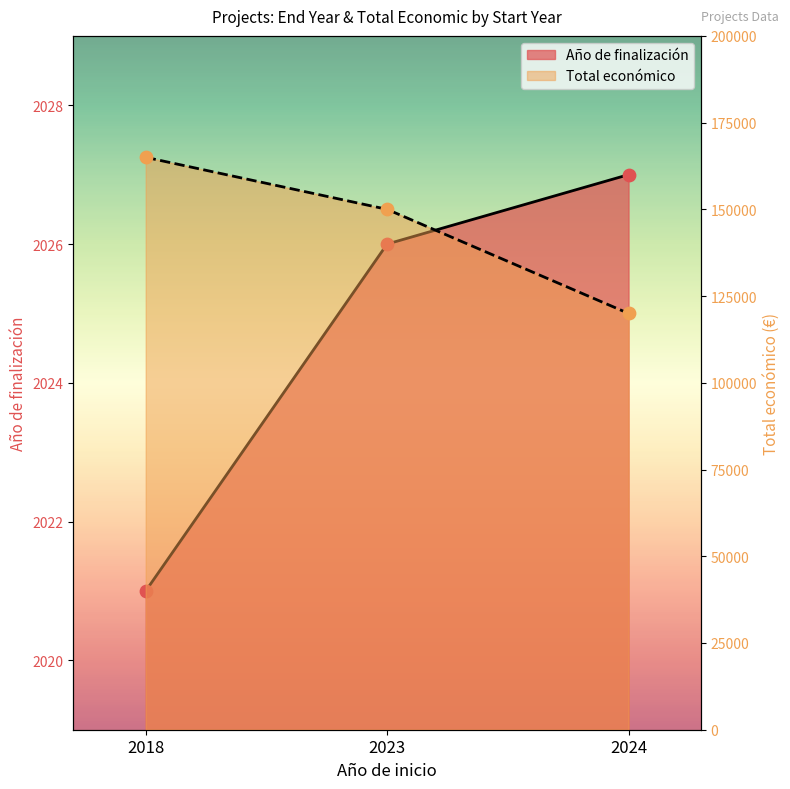

At which category is the sum across all series the highest?

2018